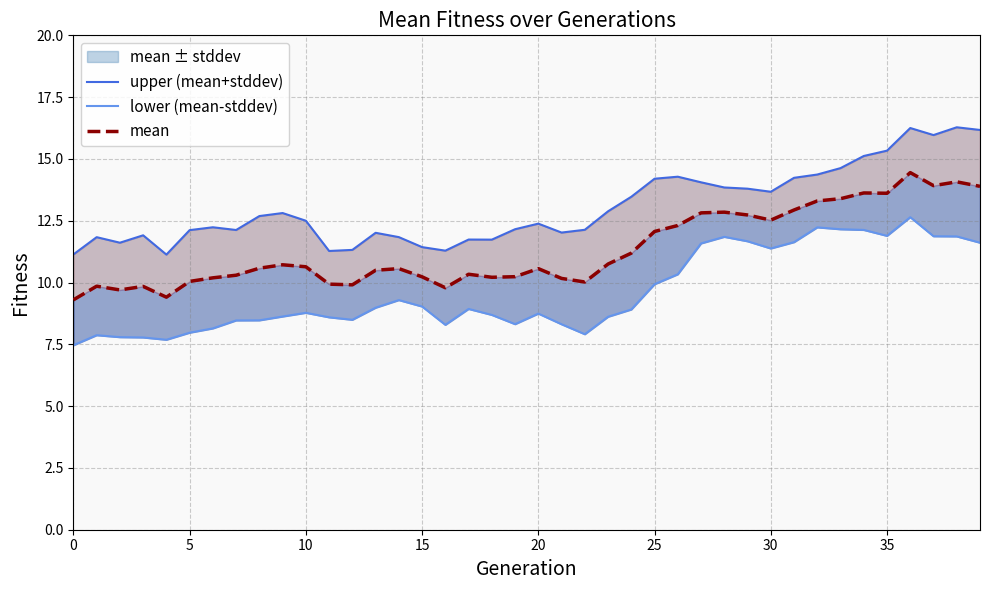

Which has a higher value, 38 or 39?

38